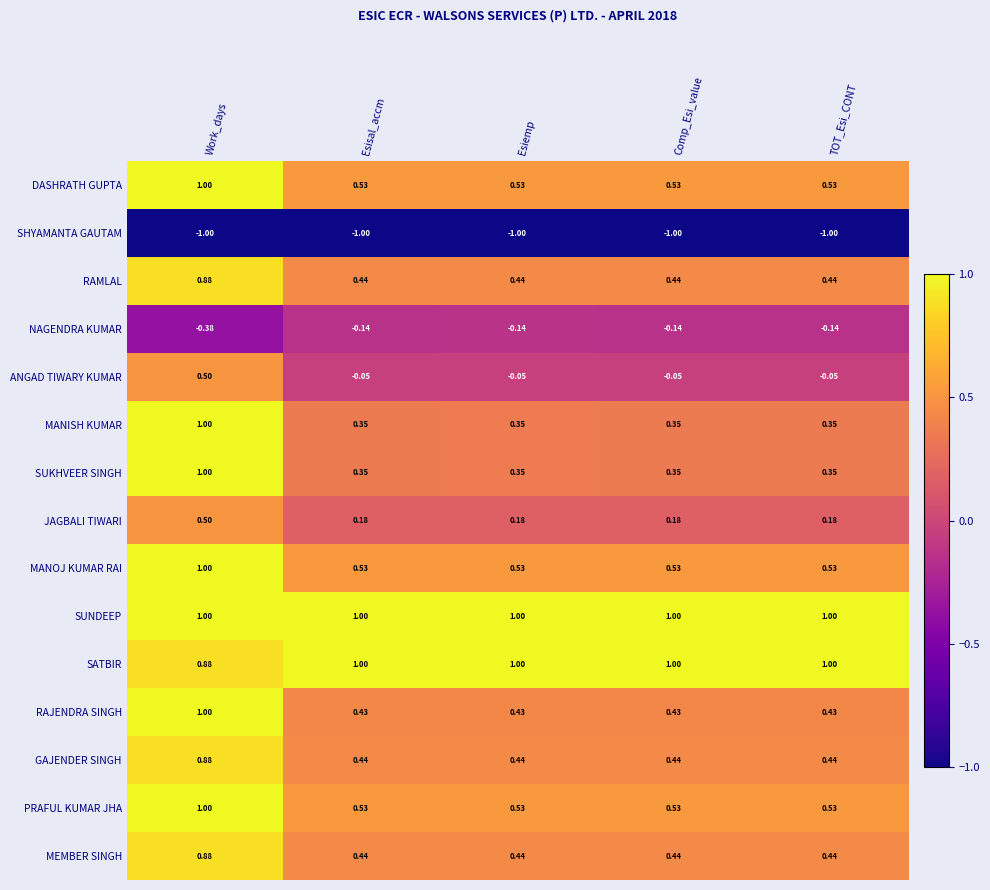

Which series has the largest total across all categories?

SUNDEEP